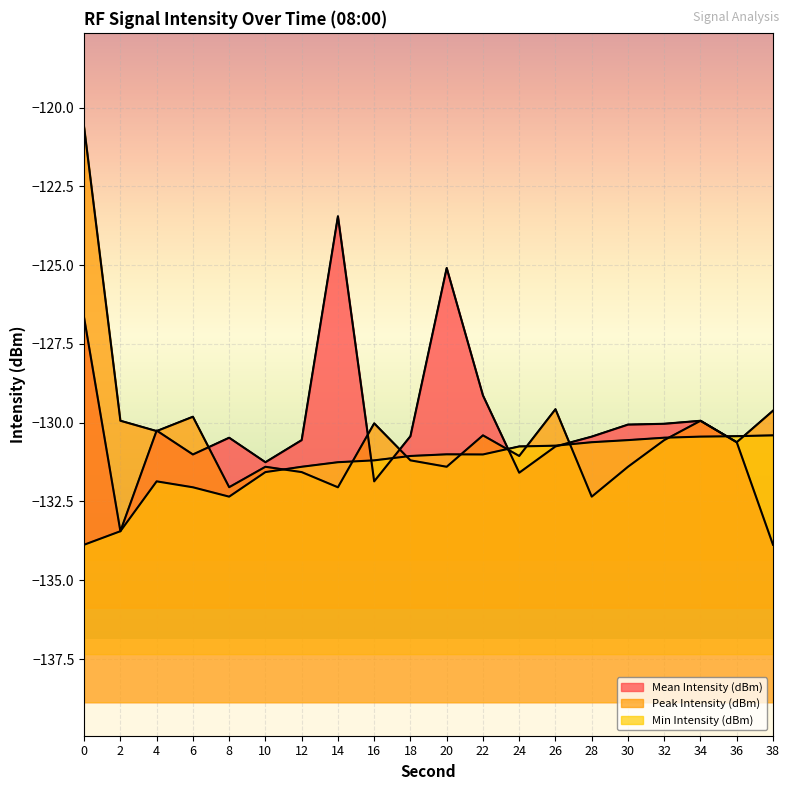

What is the approximate value of Min Intensity (dBm) at 18?

-131.1